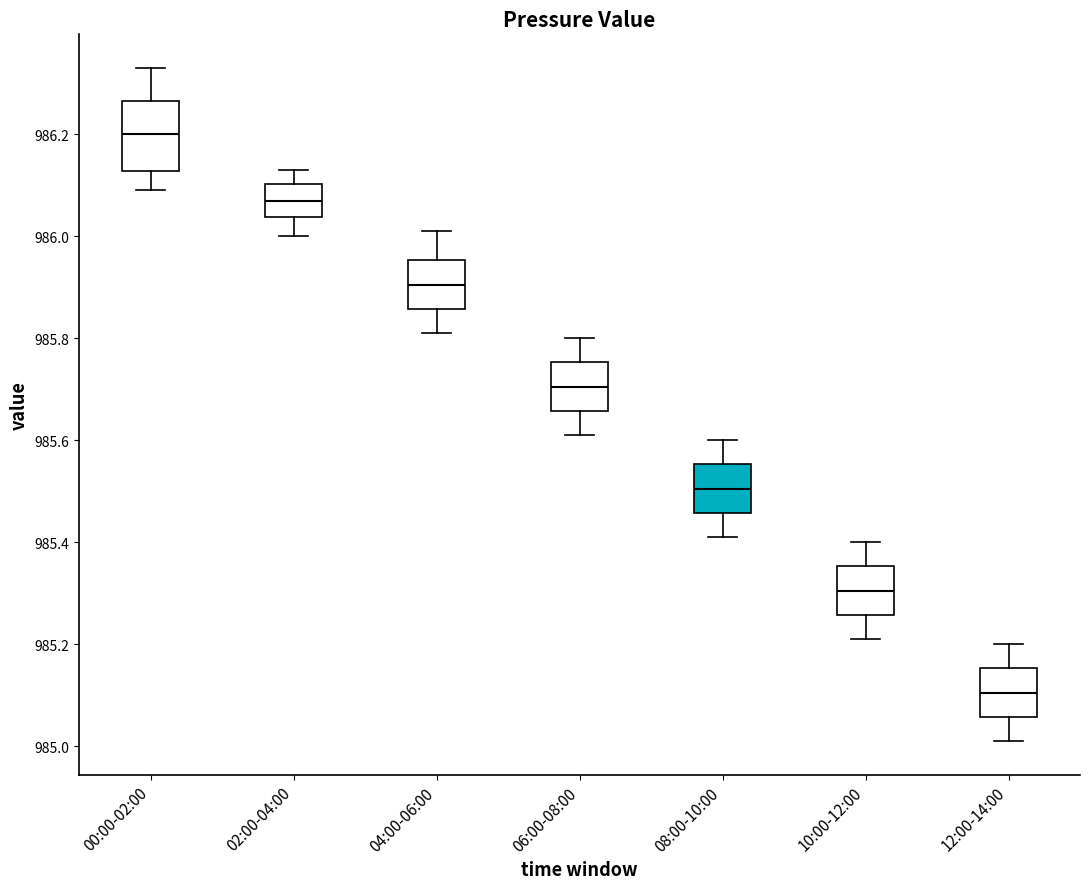

Reading left to right, read every box against the y-axis: the position of its median line, the range the box covers, and the ends of its whiskers. The values are not printed on the chart, so give them approximately, as read against the axis.

00:00-02:00: median 986.20, box 986.12 to 986.26, whiskers 986.10 to 986.34
02:00-04:00: median 986.08, box 986.04 to 986.10, whiskers 986.00 to 986.14
04:00-06:00: median 985.90, box 985.86 to 985.96, whiskers 985.82 to 986.02
06:00-08:00: median 985.70, box 985.66 to 985.76, whiskers 985.62 to 985.80
08:00-10:00: median 985.50, box 985.46 to 985.56, whiskers 985.42 to 985.60
10:00-12:00: median 985.30, box 985.26 to 985.36, whiskers 985.22 to 985.40
12:00-14:00: median 985.10, box 985.06 to 985.16, whiskers 985.02 to 985.20